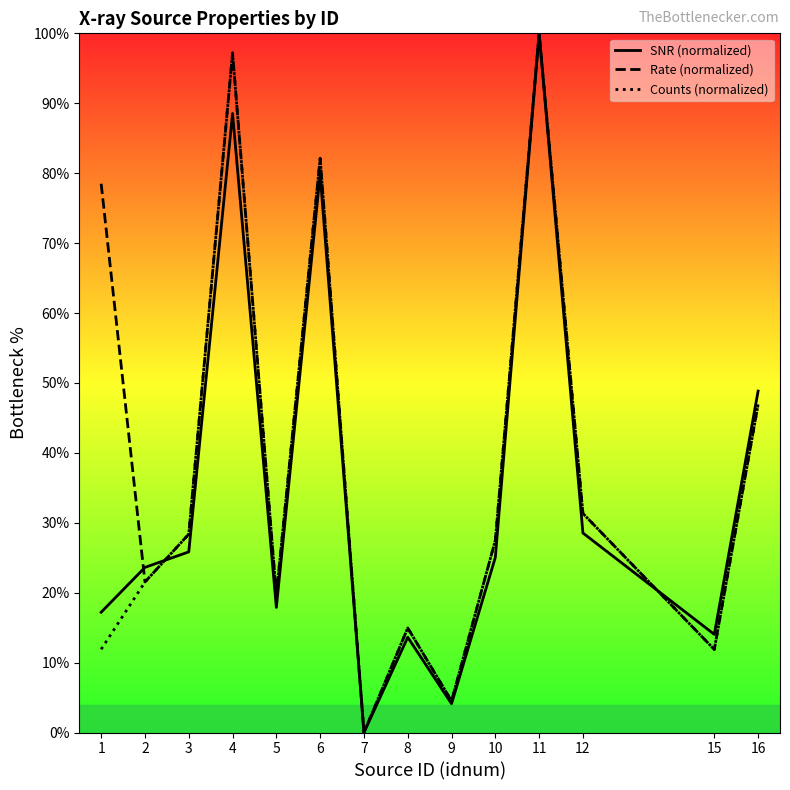

What is the value of the SNR (normalized) point at the 1st from the left?

17.2